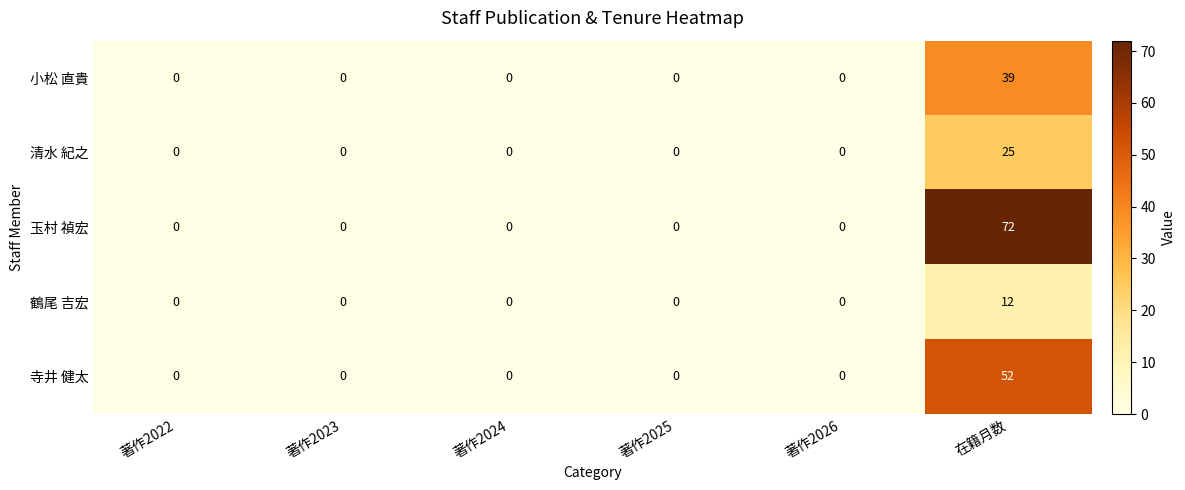

What is the sum of all 玉村 禎宏 values?

72